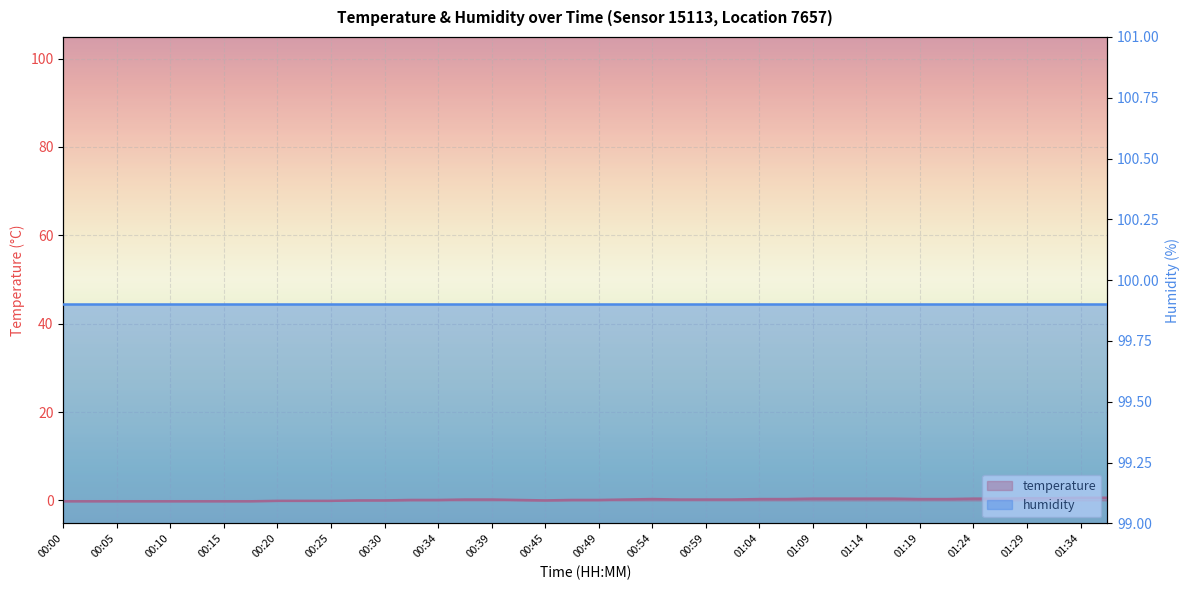

Rank the categories by value from lowest to highest.

00:00, 00:02, 00:05, 00:07, 00:10, 00:12, 00:15, 00:17, 00:20, 00:22, 00:25, 00:27, 00:30, 00:45, 00:32, 00:34, 00:42, 00:47, 00:49, 00:37, 00:39, 00:52, 00:57, 00:59, 01:02, 00:54, 01:04, 01:07, 01:19, 01:21, 01:09, 01:11, 01:14, 01:16, 01:24, 01:26, 01:29, 01:31, 01:34, 01:36